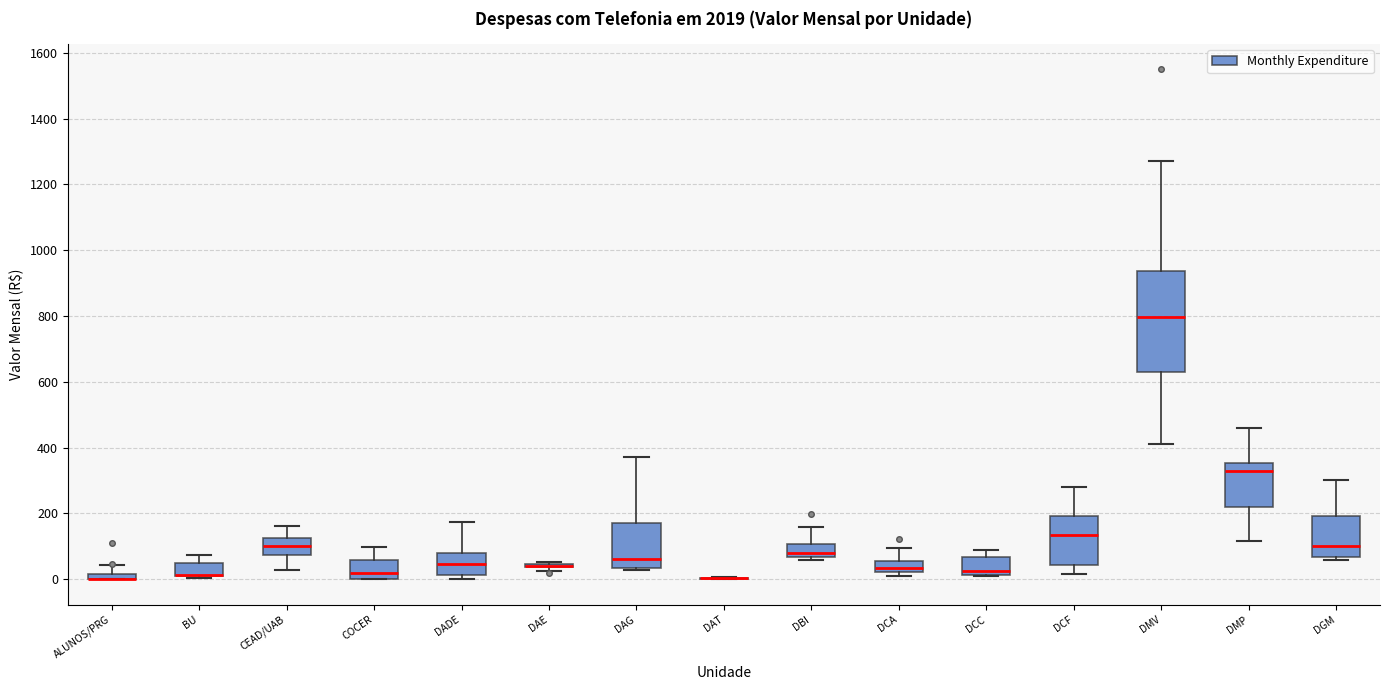

Where is the lower edge of the box for DBI on the y-axis? The values are not printed on the chart, so give them approximately, as read against the axis.

60